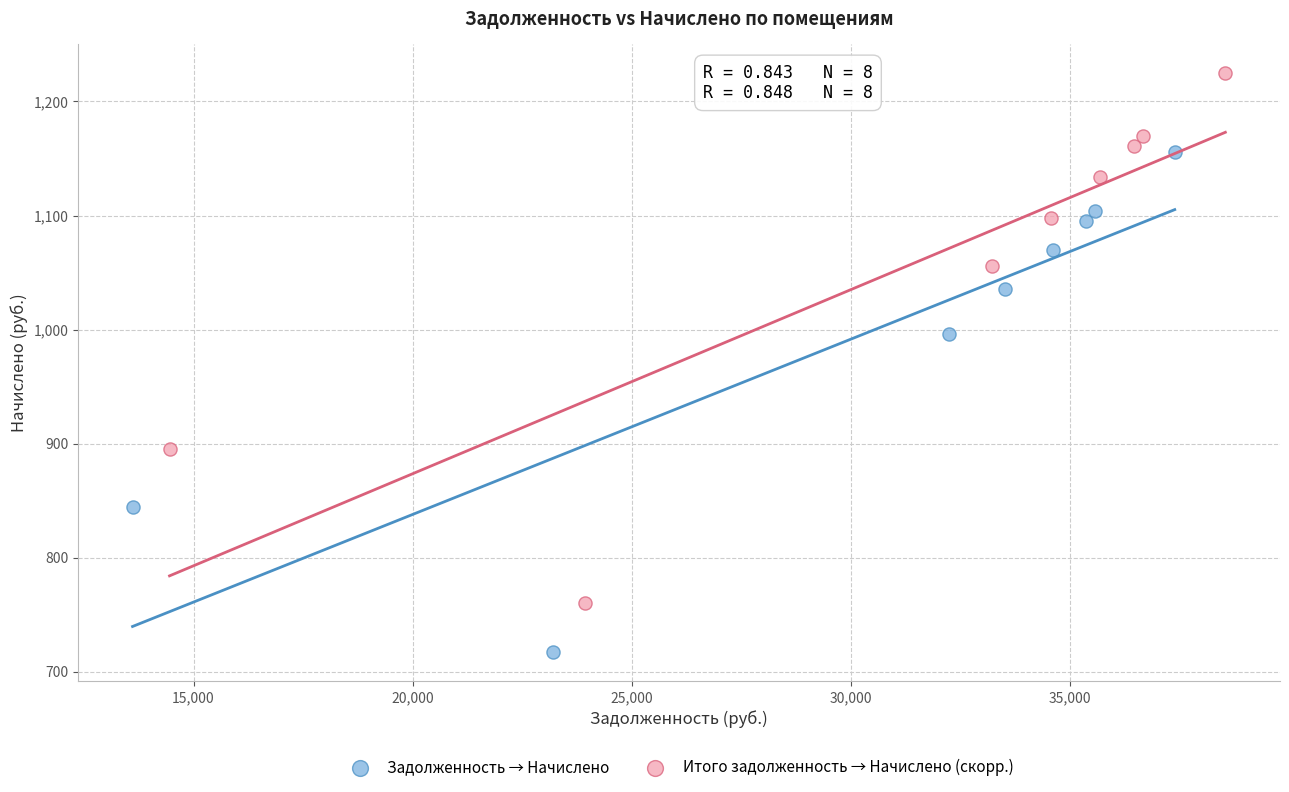

Which series contains the lowest Y value?

Задолженность → Начислено